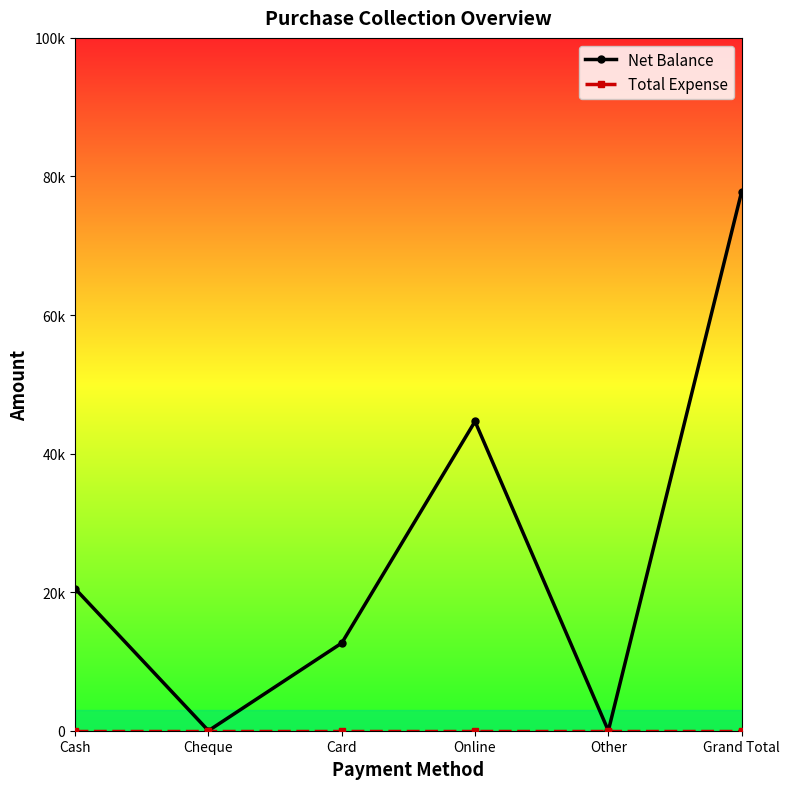

Rank the categories by Total Expense value from highest to lowest.

Cash, Cheque, Card, Online, Other, Grand Total